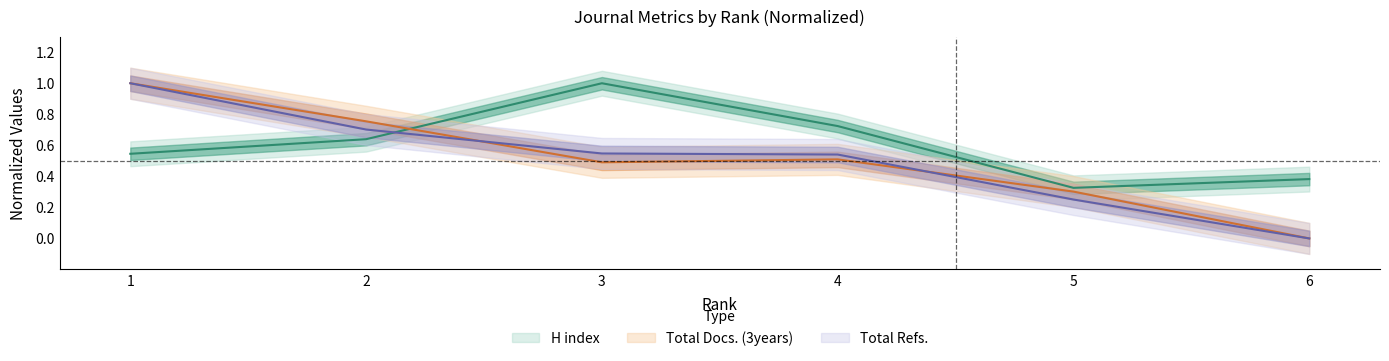

What is the difference between the highest and lowest values at 3?

0.5